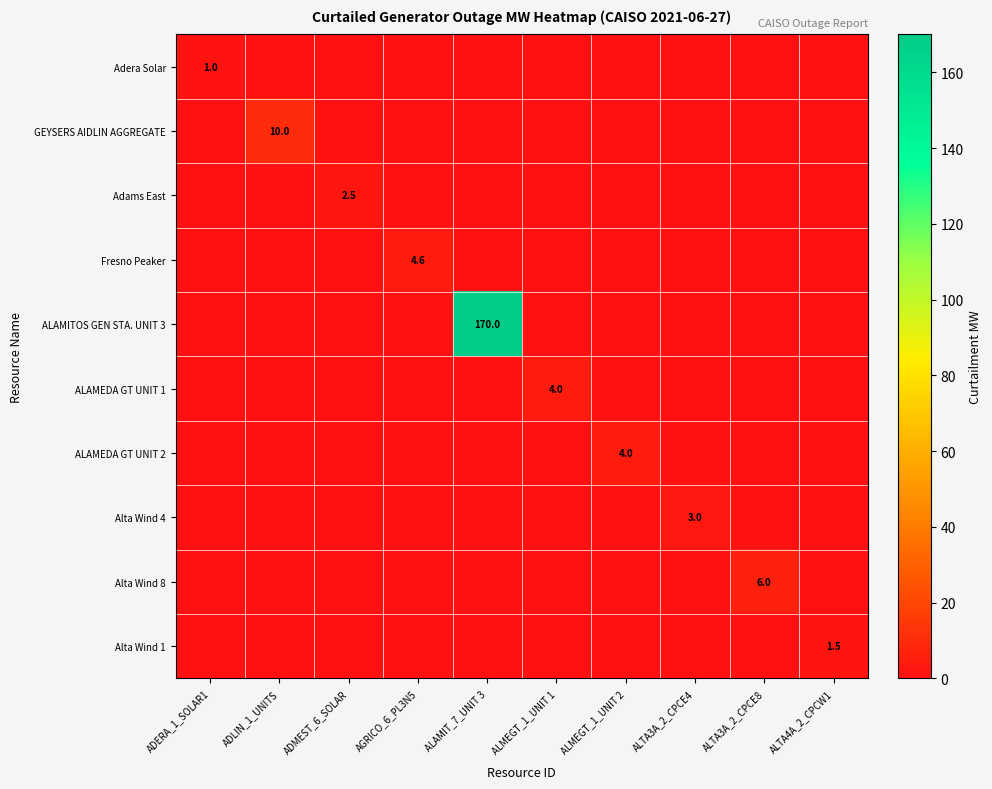

The Adams East series shows 2.5 at ADMEST_6_SOLAR. True or false?

True